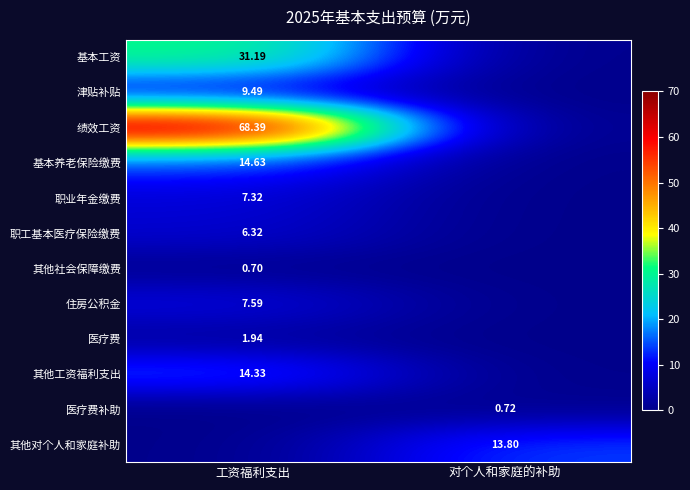

Which series has the largest range (max minus min)?

绩效工资